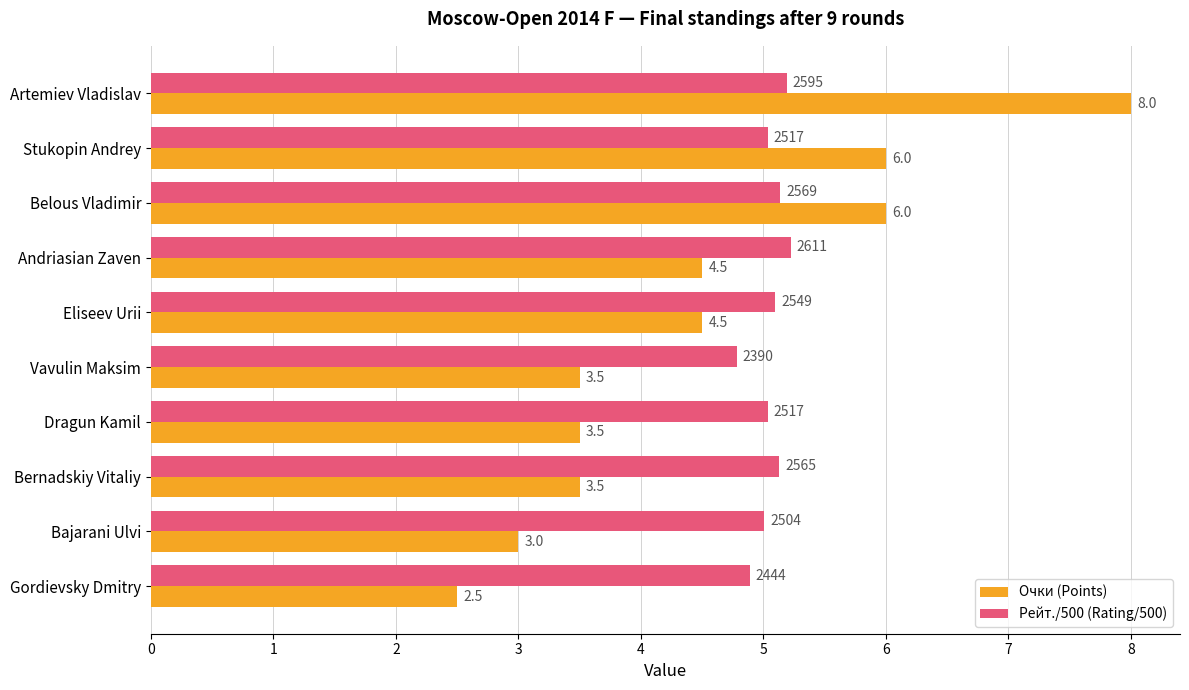

Is the value of Рейт./500 (Rating/500) at Stukopin Andrey greater than the value of Очки (Points) at Eliseev Urii?

Yes